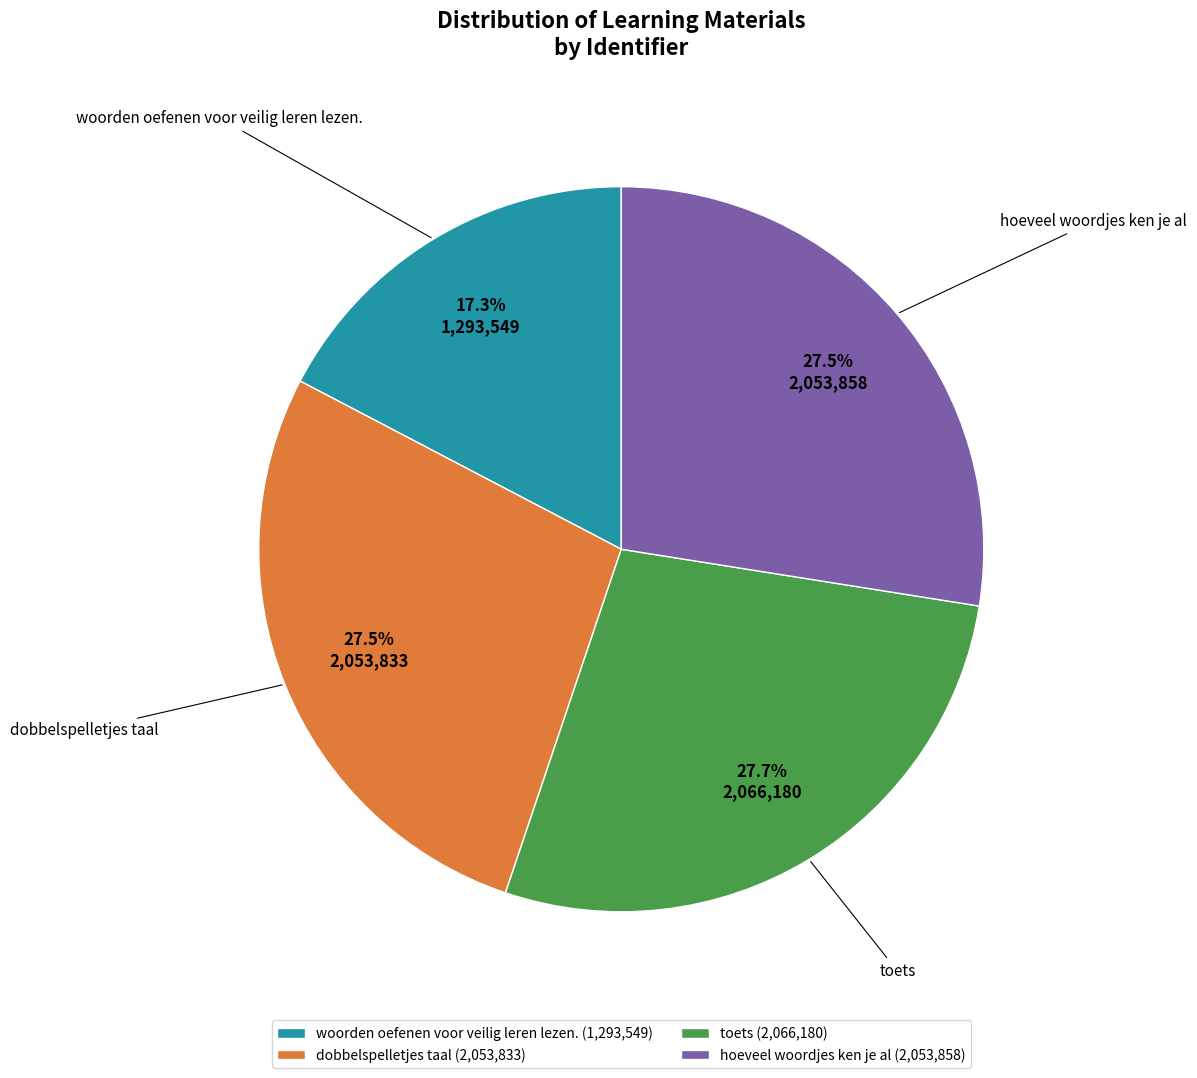

How much of the chart is everything except woorden oefenen voor veilig leren lezen.?

82.7%